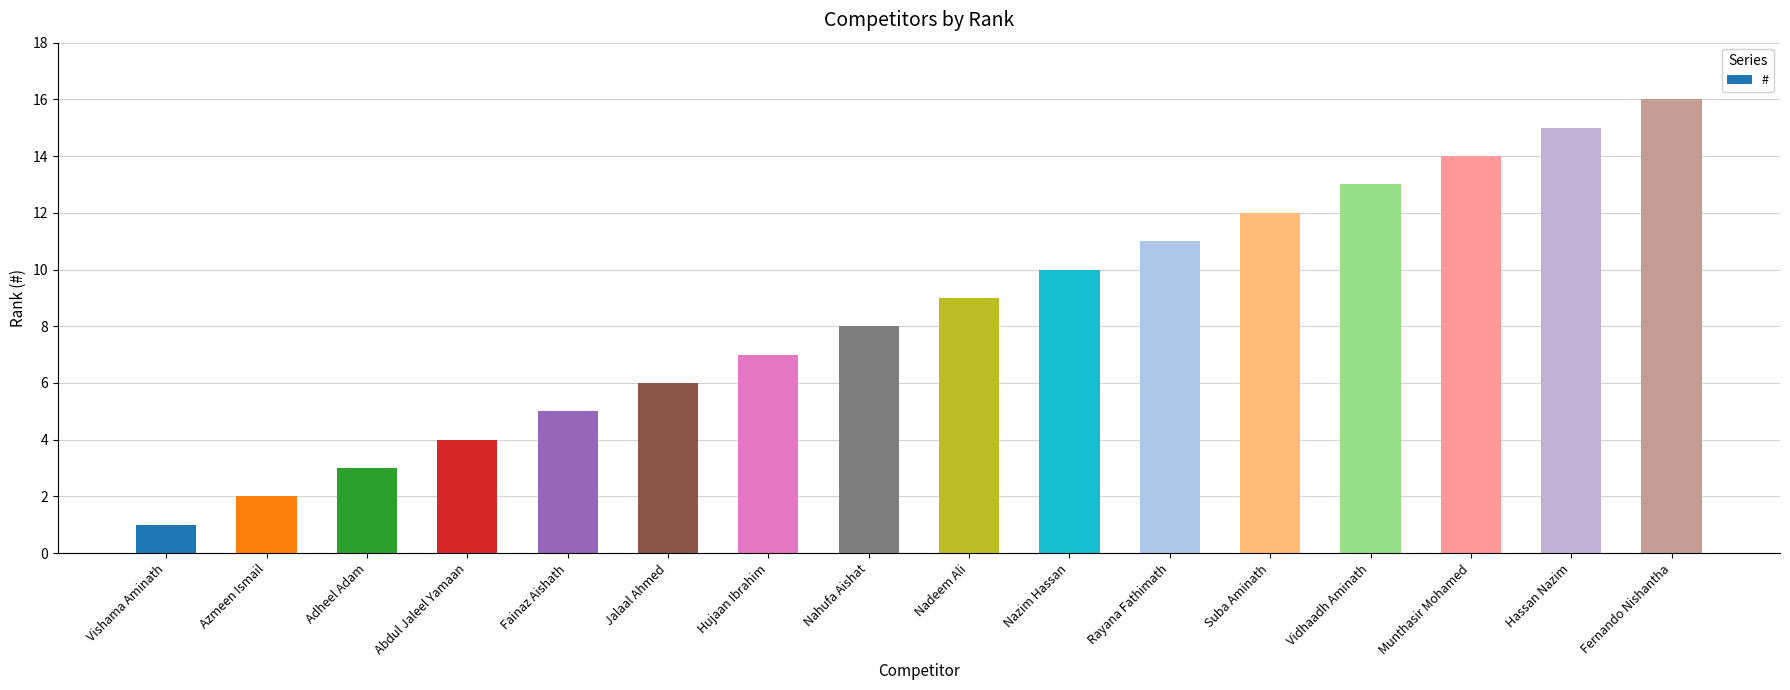

What is the smallest value displayed?

1